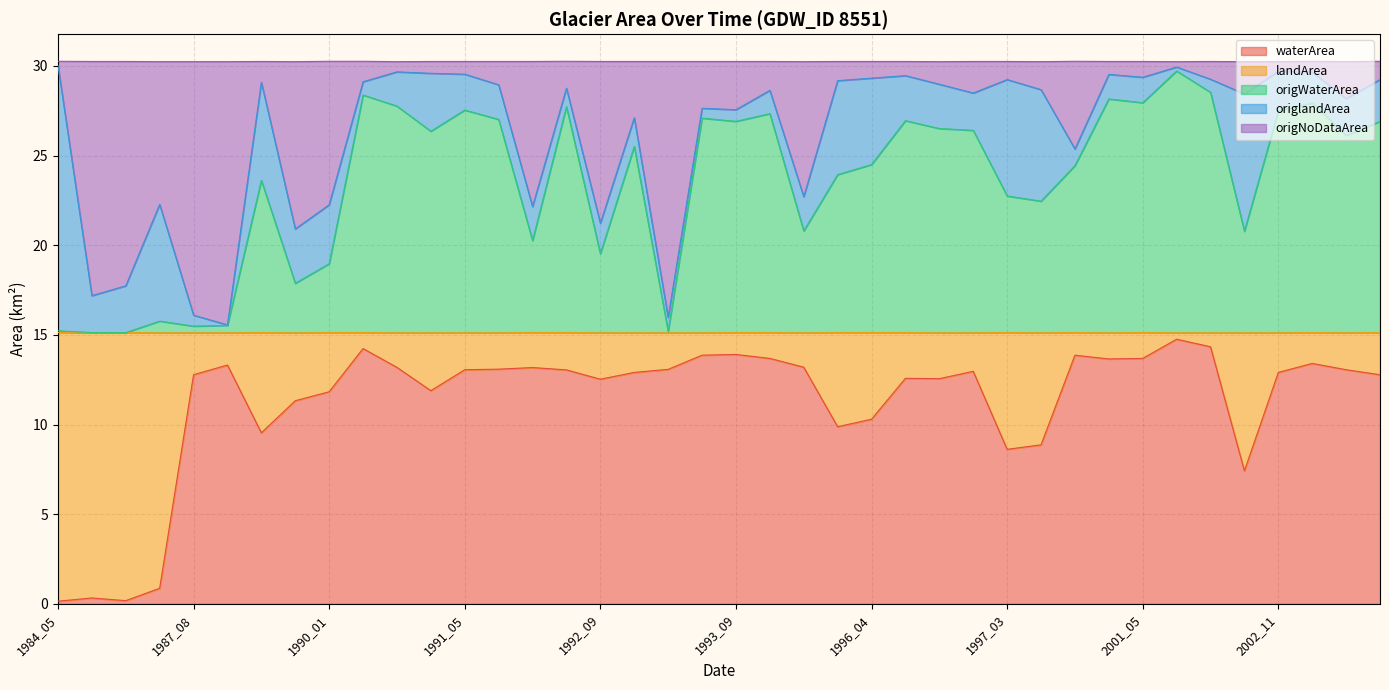

At which label does waterArea reach its peak?

2001_06